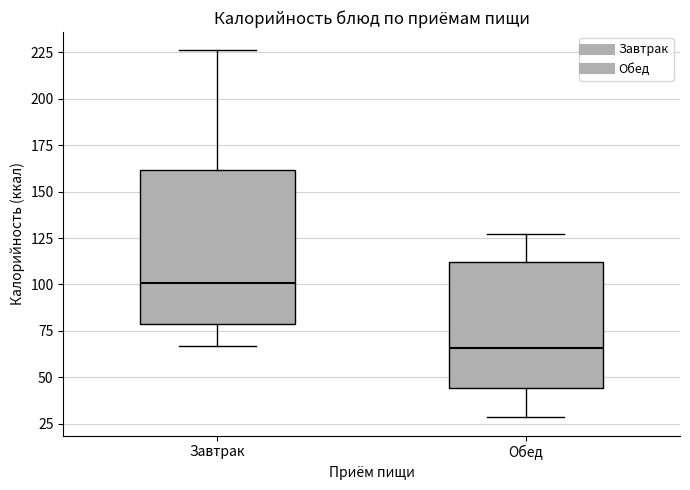

Which box is the tallest, from its lower edge to its upper edge?

Завтрак